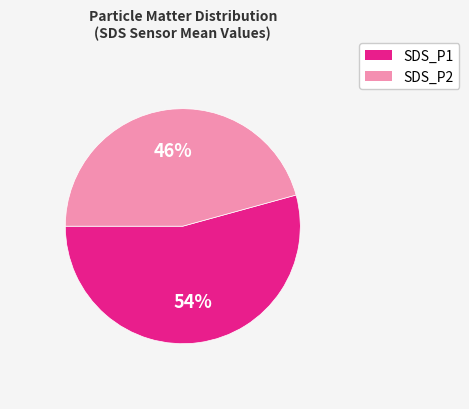

Does SDS_P1 represent more than half of the total?

Yes